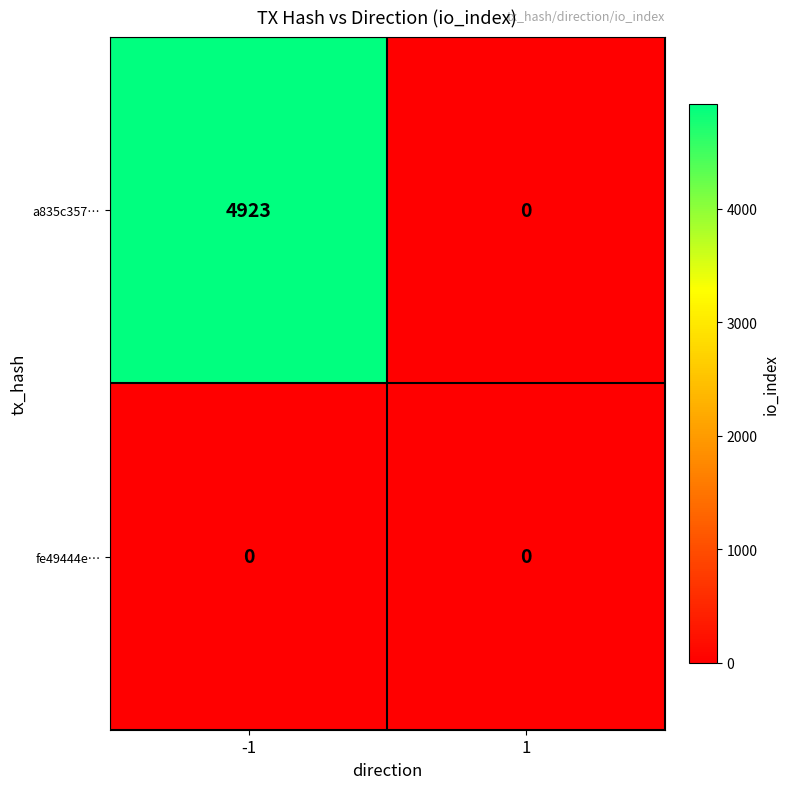

Read the a835c357… value at -1.

4923